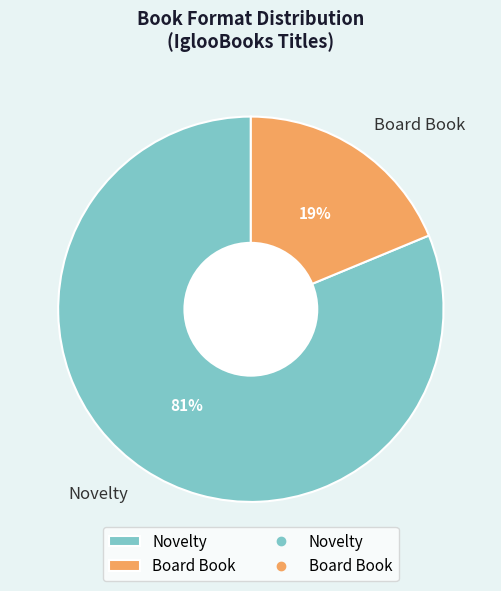

Rank the categories by value from lowest to highest.

Board Book, Novelty